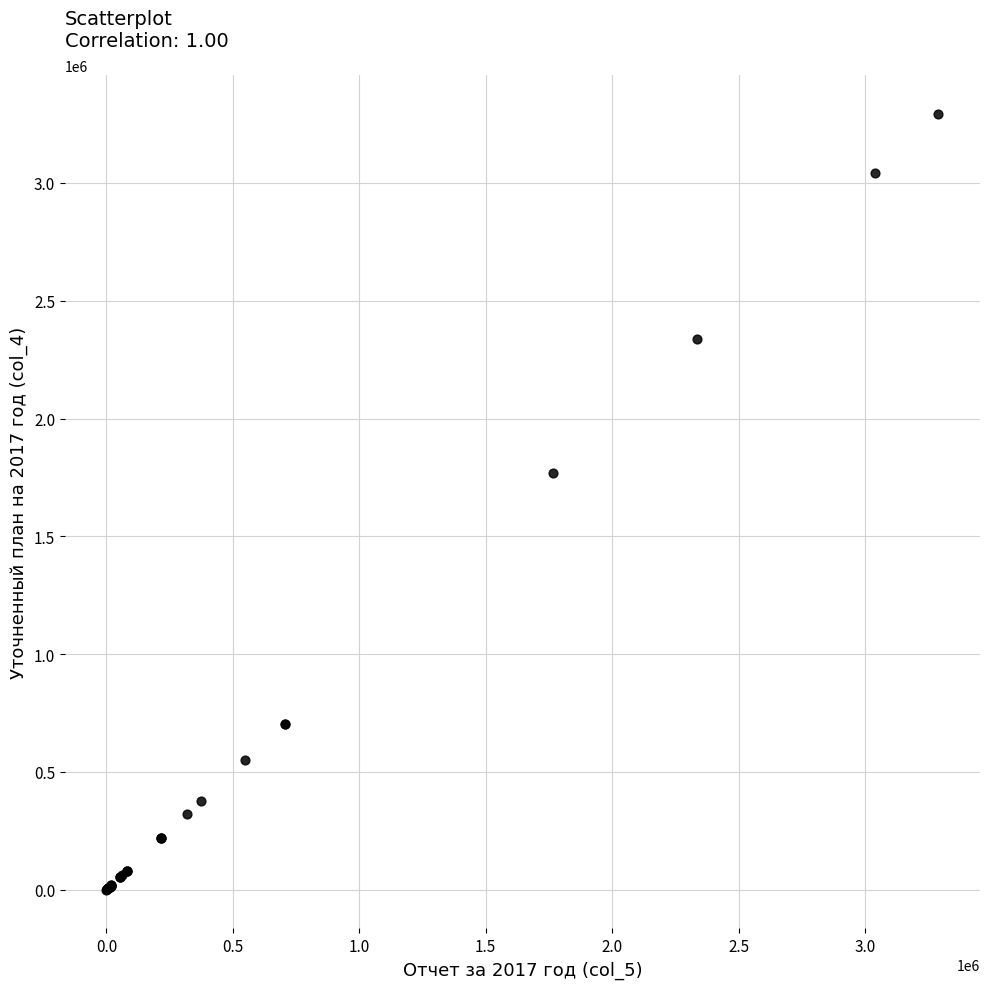

What Y value in the scatter plot is closest to 1646780?

1769165.7